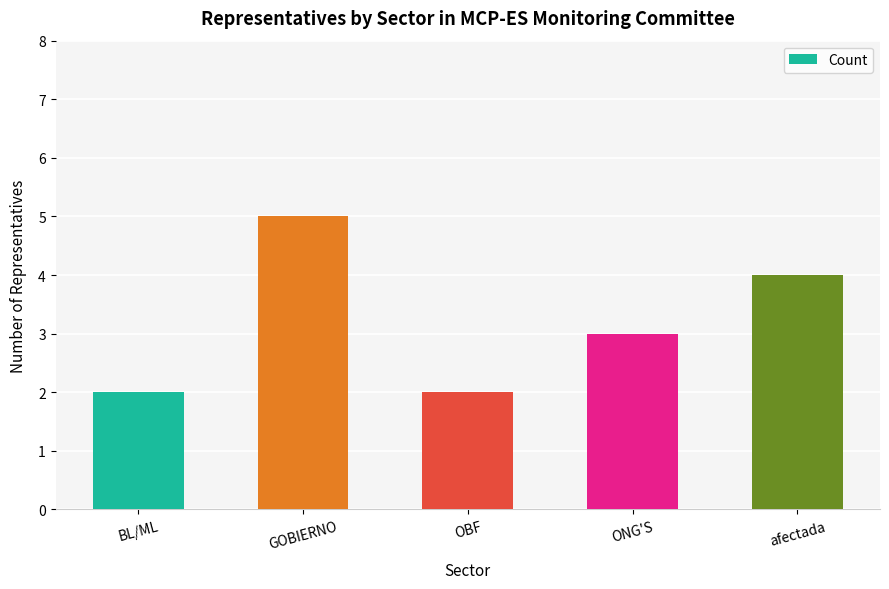

What is the average value?

3